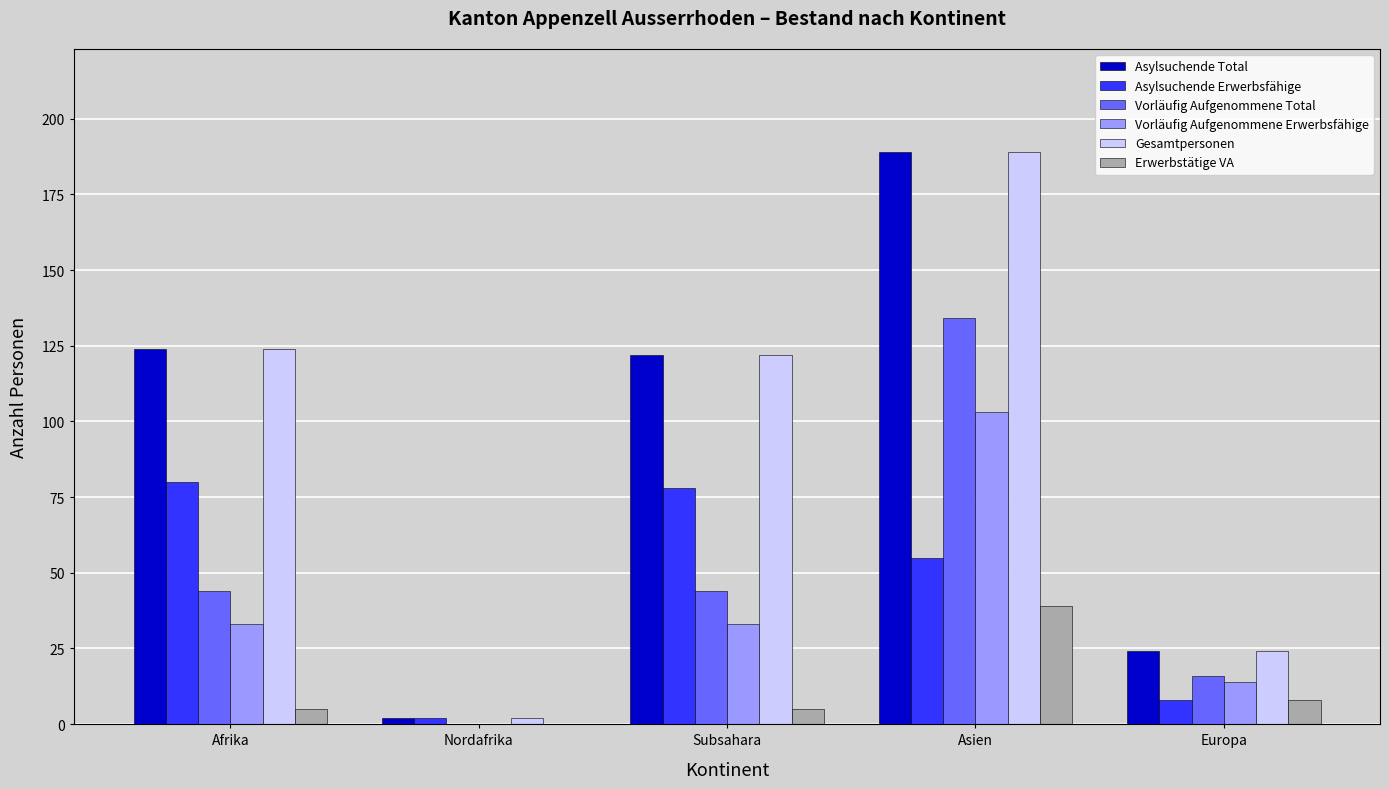

What is the sum of the Erwerbstätige VA values at Asien and Europa?

47